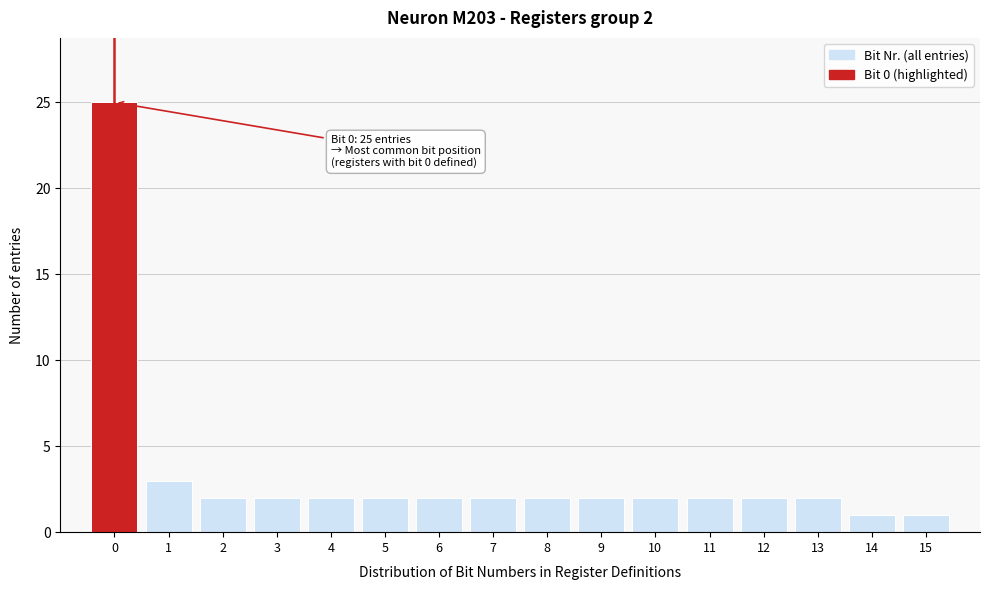

Over which range of the x-axis is the bar tallest?

-0.5 to 0.5